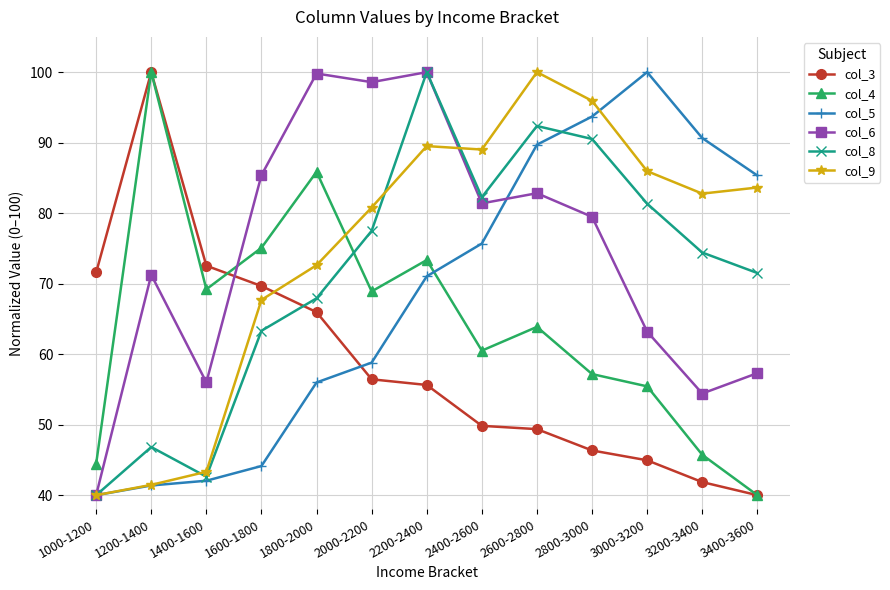

At which category does col_6 reach its first local peak?

1200-1400